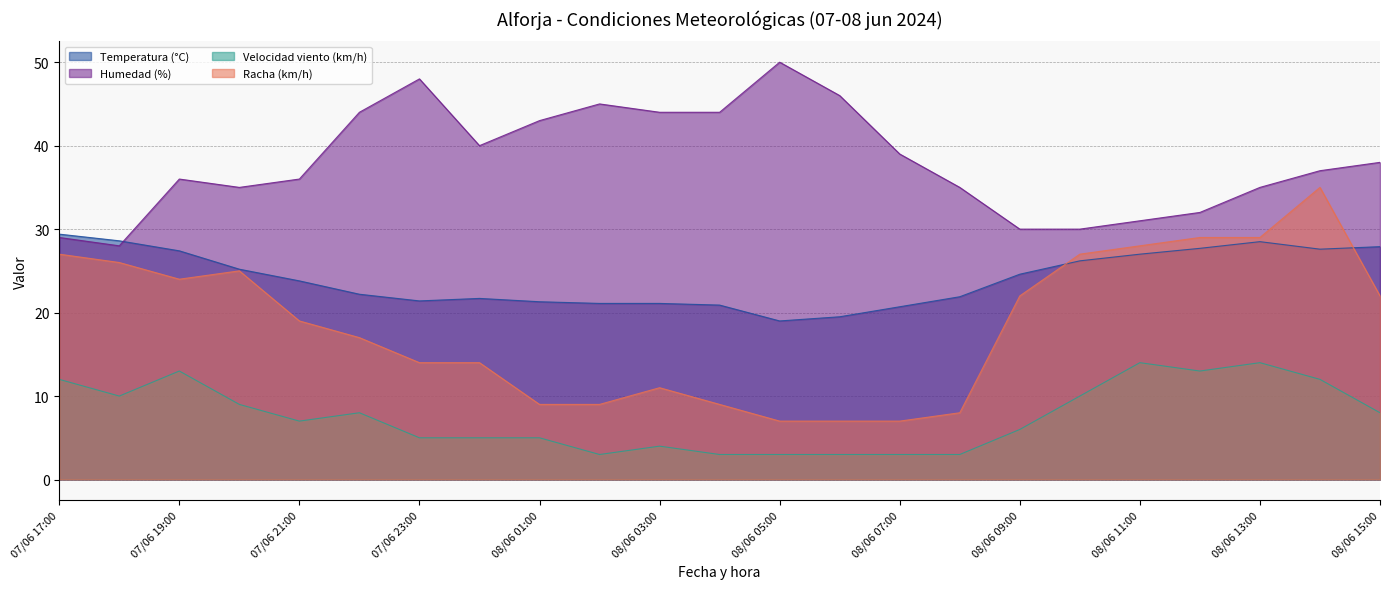

At which label is Humedad (%) closest to 39?

08/06 07:00